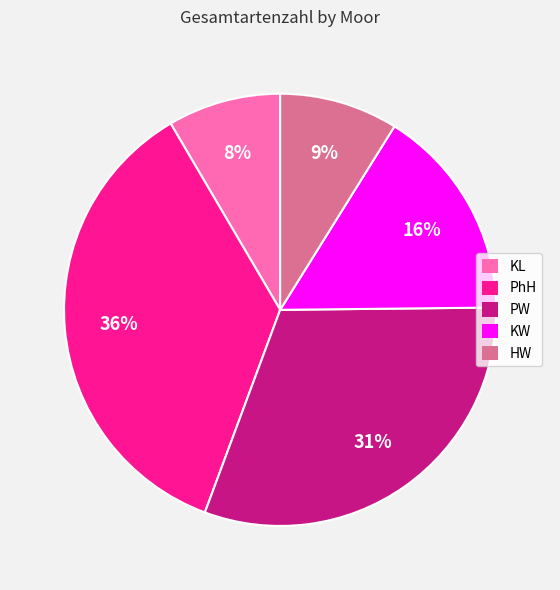

Between PhH and KW, which is larger?

PhH